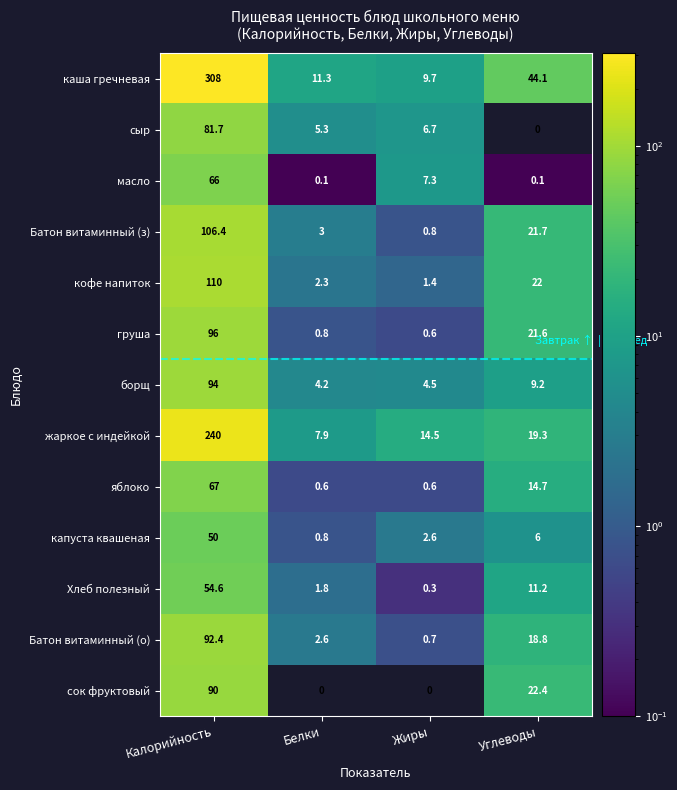

List the series in order of their peak value, highest first.

каша гречневая, жаркое с индейкой, кофе напиток, Батон витаминный (з), груша, борщ, Батон витаминный (о), сок фруктовый, сыр, яблоко, масло, Хлеб полезный, капуста квашеная